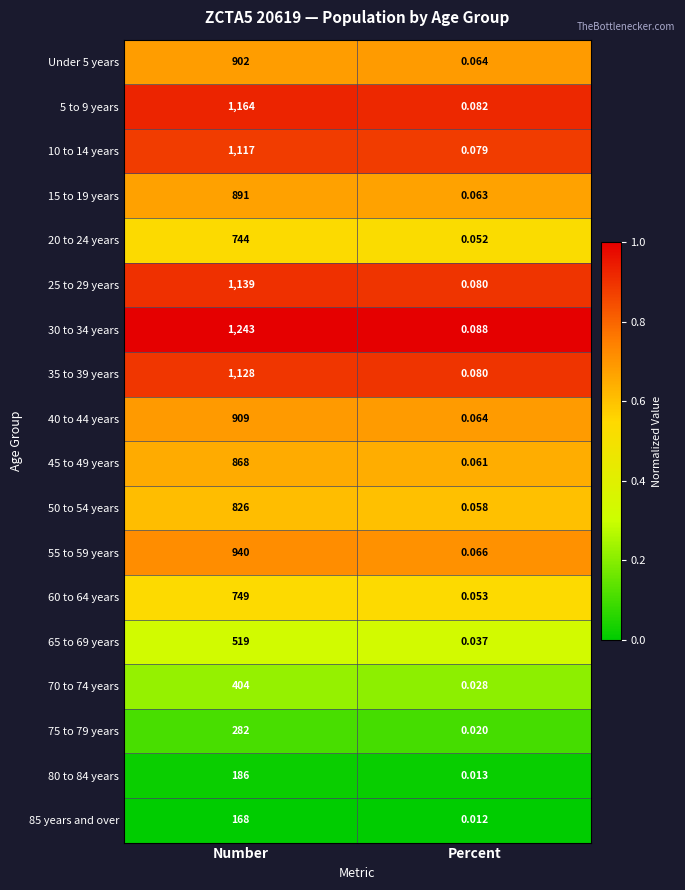

Which category has the lowest value in the 55 to 59 years series?

Percent